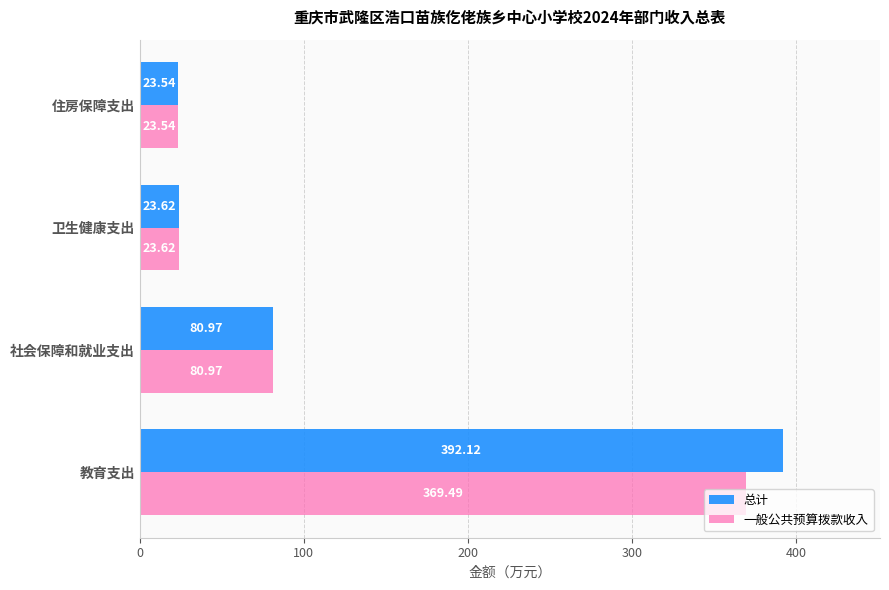

Where is 总计 nearest to the value 207?

社会保障和就业支出